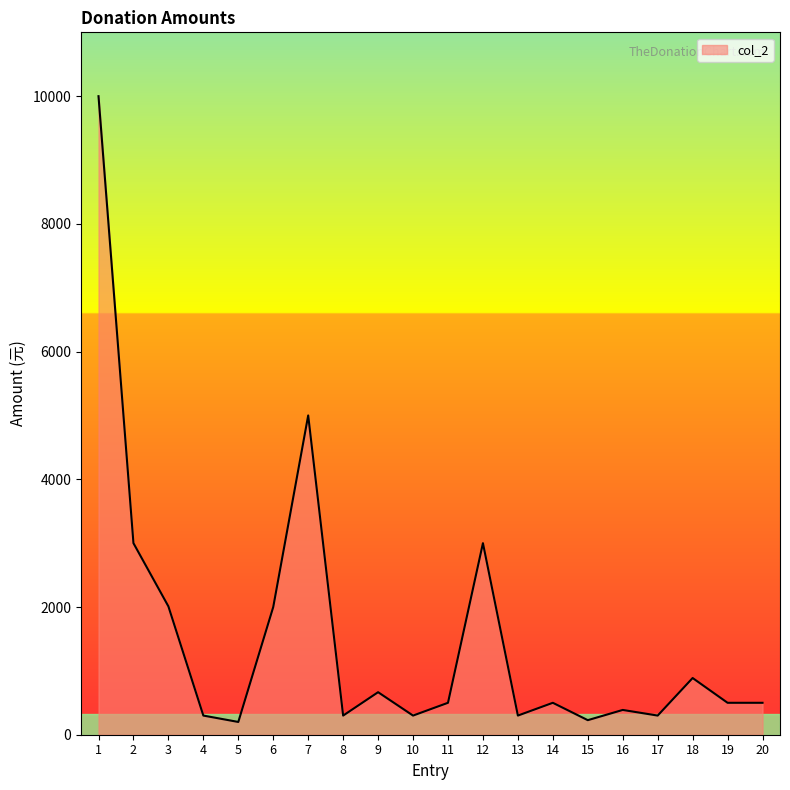

What is the difference between the maximum and minimum values?

9800